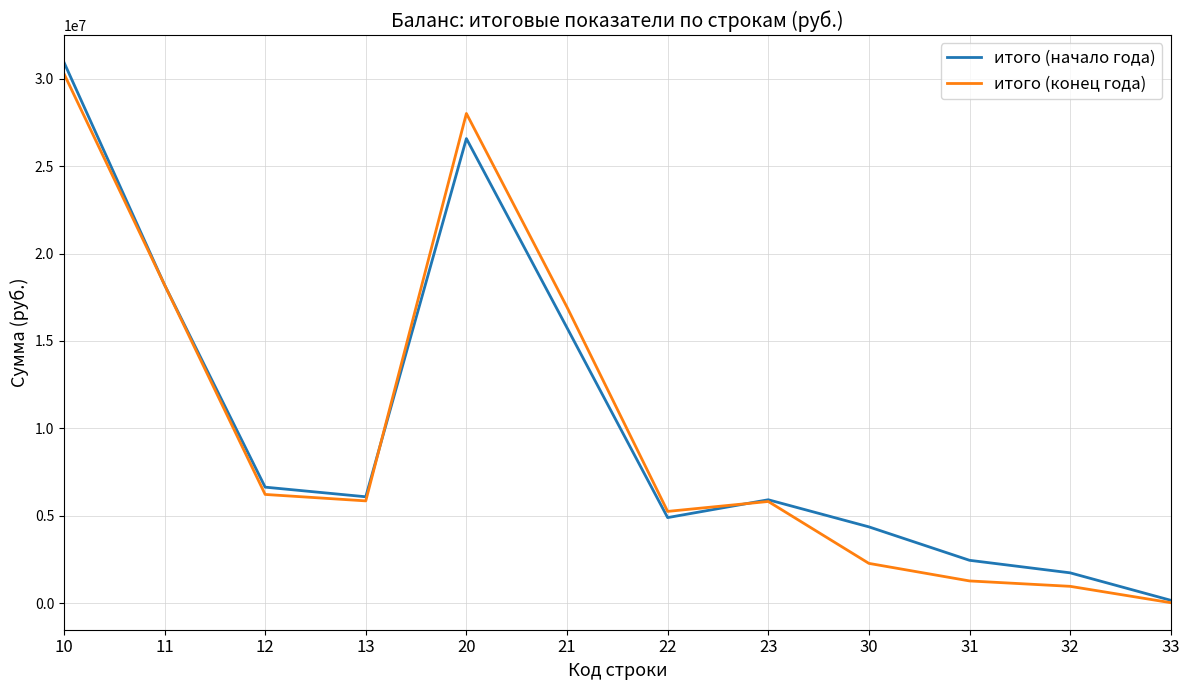

What is the greatest value displayed?

30941420.2